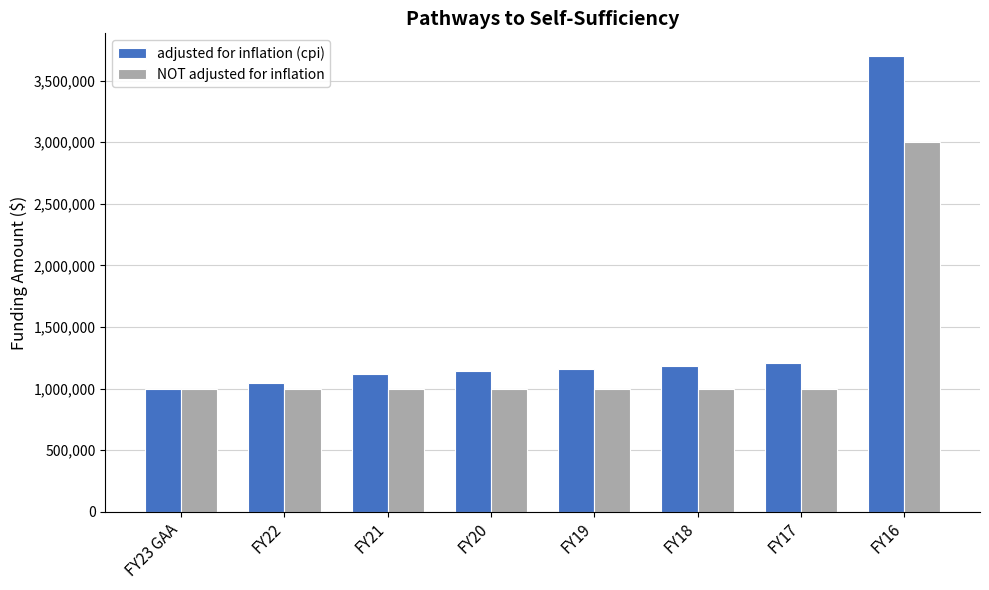

What is the spread (max minus min) of values at FY19?

159978